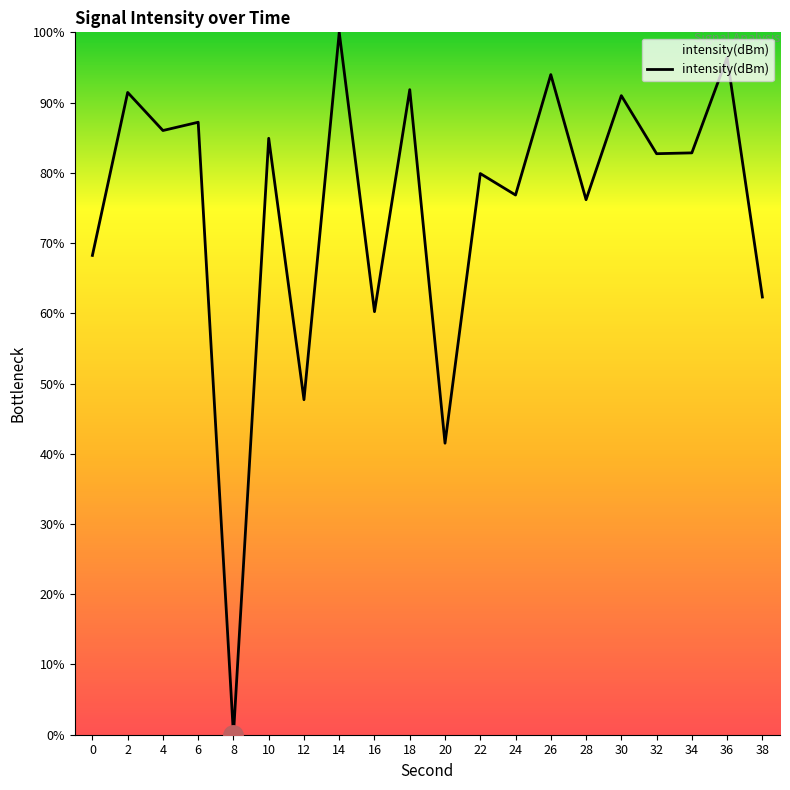

What is the average value?

75.1